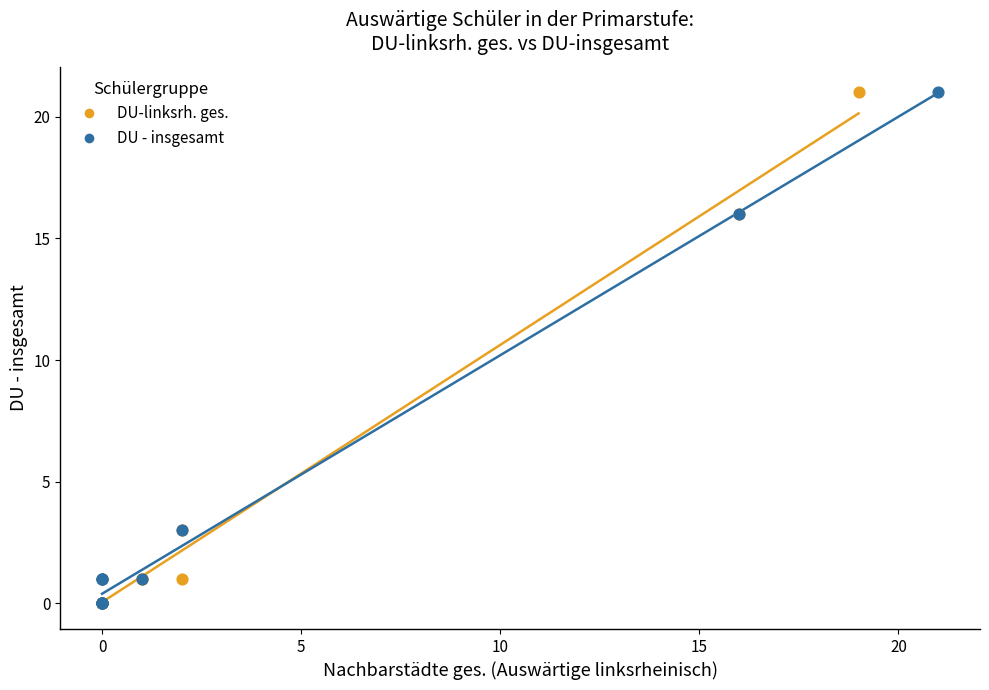

What are all the series names shown in the legend?

DU-linksrh. ges., DU - insgesamt